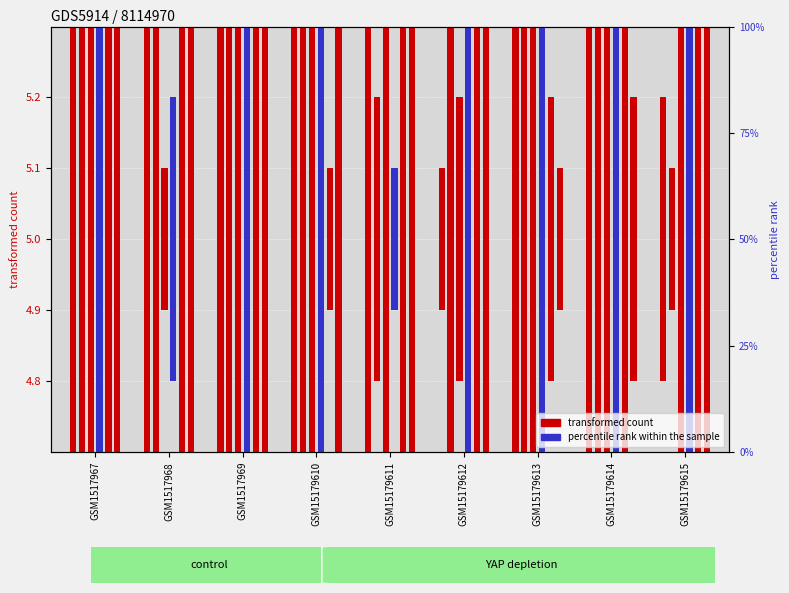

Which category has the lowest value across all series?

GSM15179612